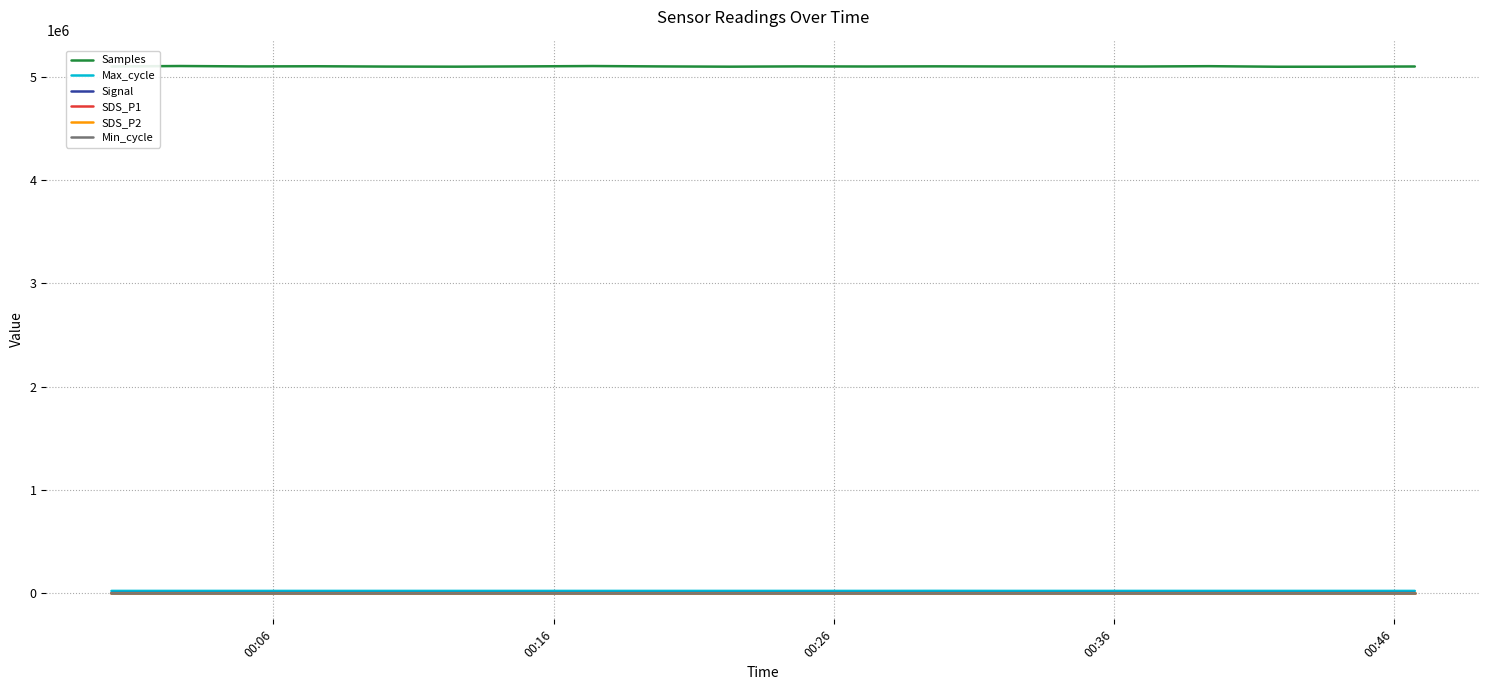

Which series has the largest total across all categories?

Samples